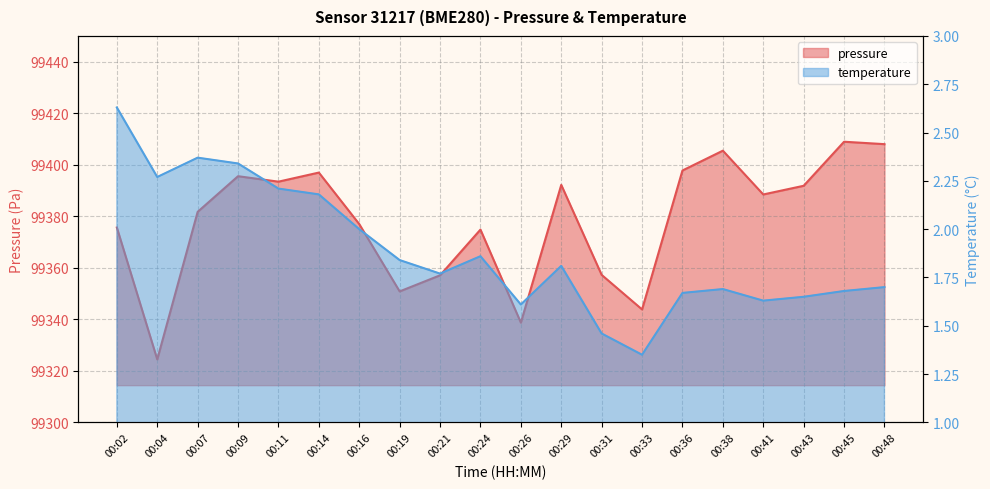

What are all the series names shown in the legend?

pressure, temperature